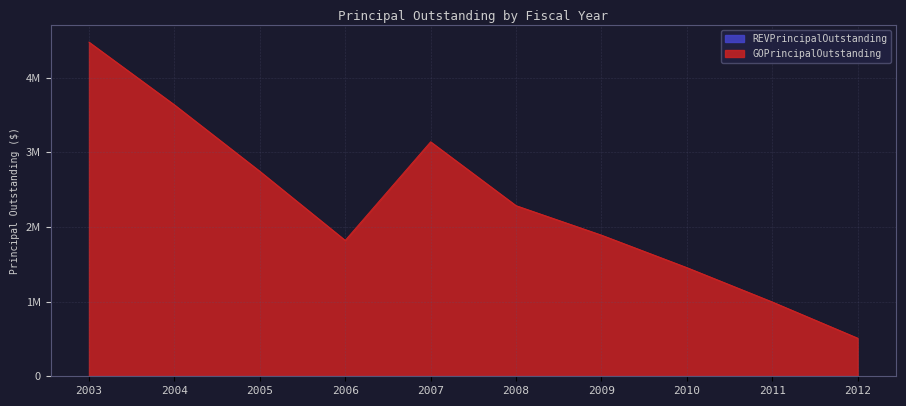

Which has a higher value, 2007 or 2005?

2007